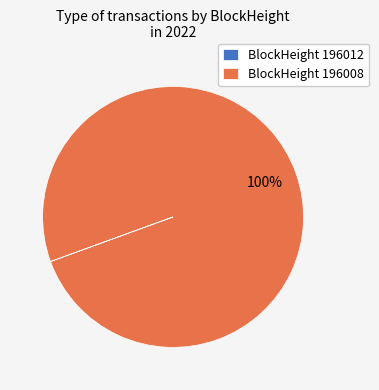

Which category has the biggest portion of the pie?

BlockHeight 196008